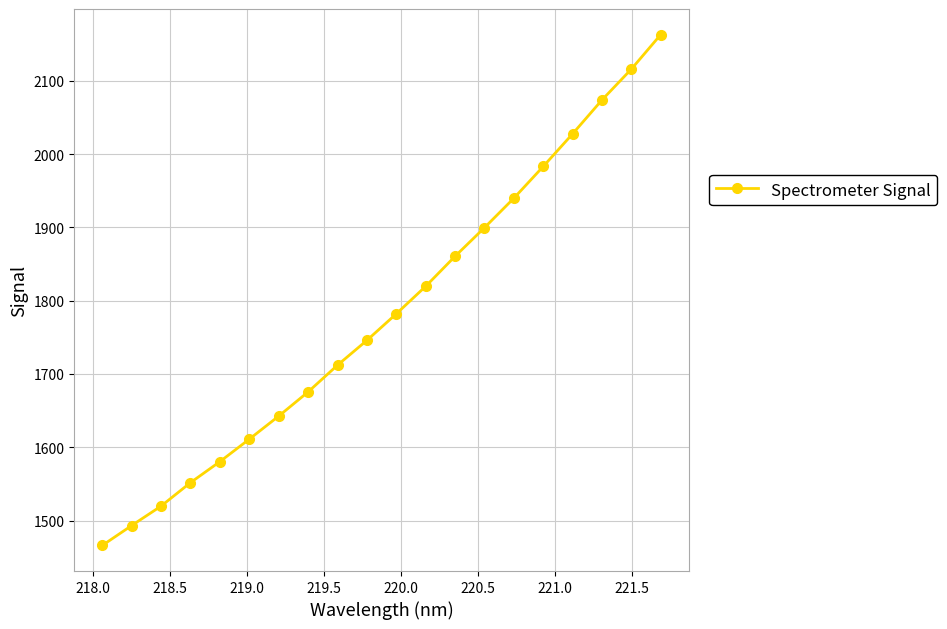

What is the maximum value shown in the chart?

2163.0